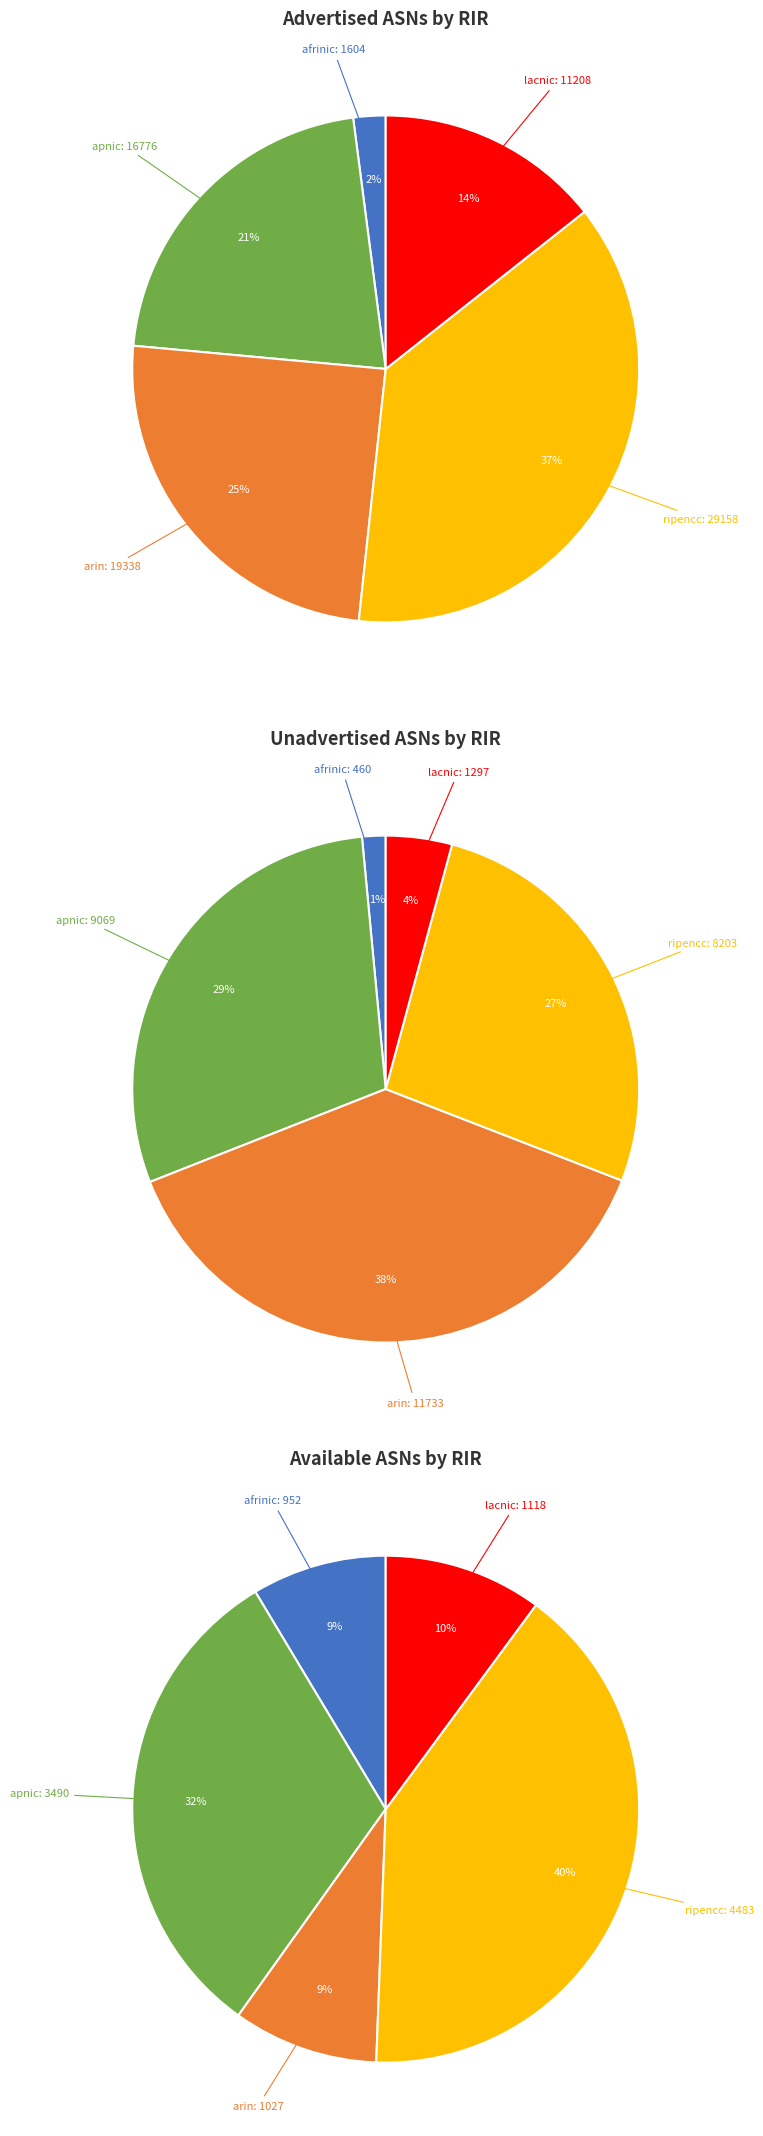

How many slices are in this pie chart?

5